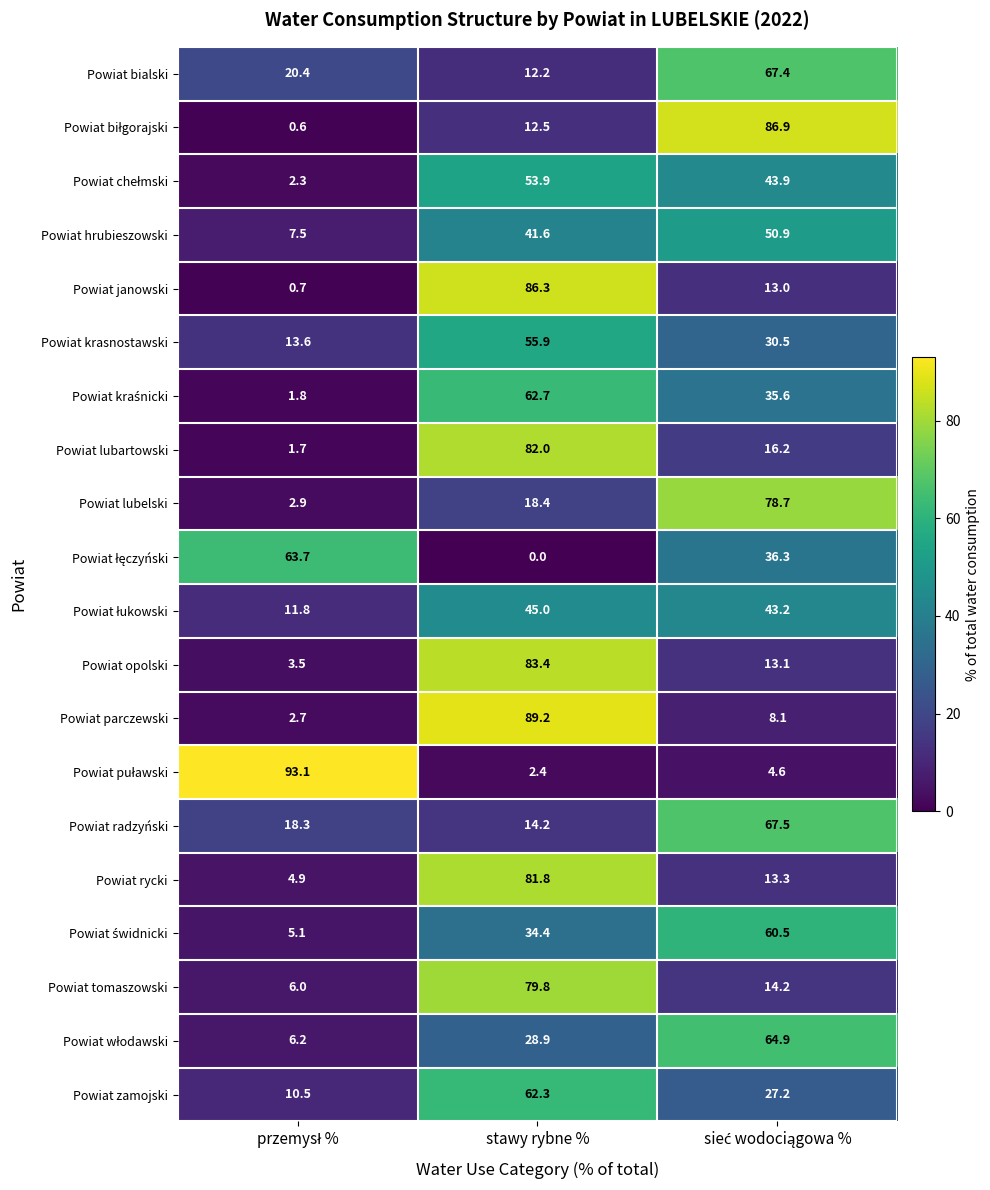

What is the difference between the highest and lowest values at stawy rybne %?

89.2